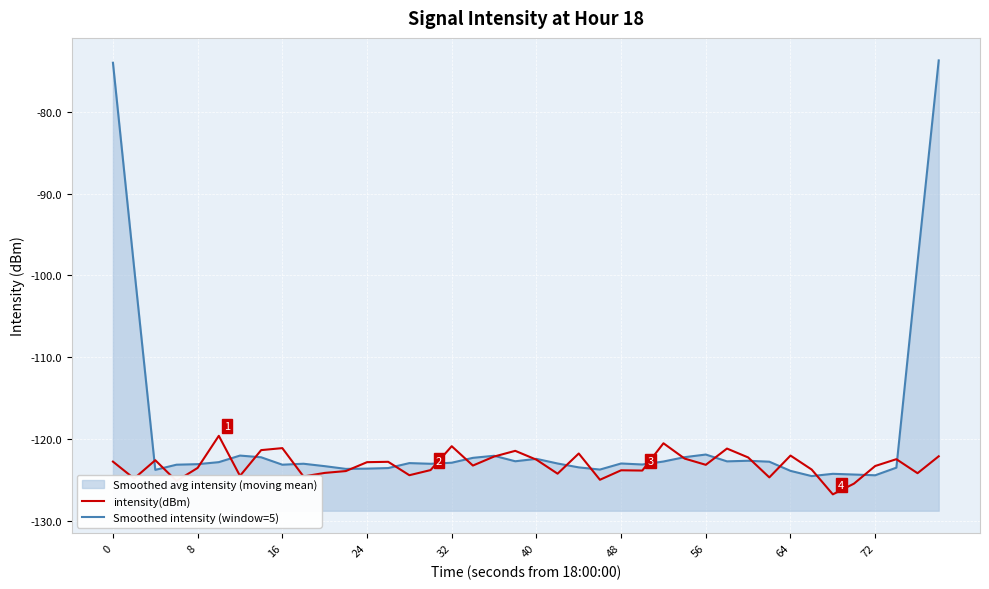

How many interior local peaks does the intensity(dBm) series have?

12